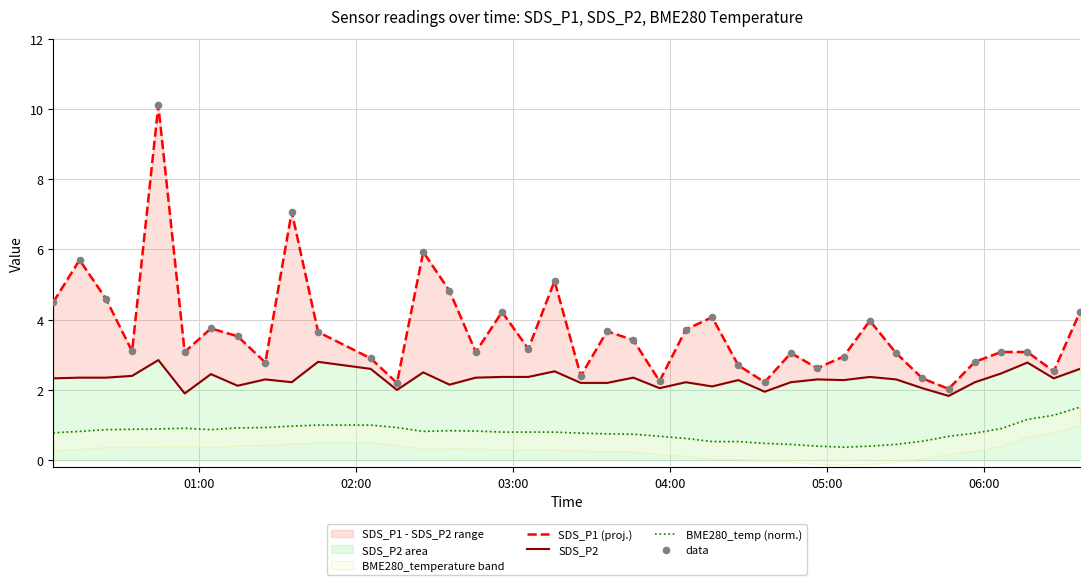

At how many categories does at least one series exceed 3?

26